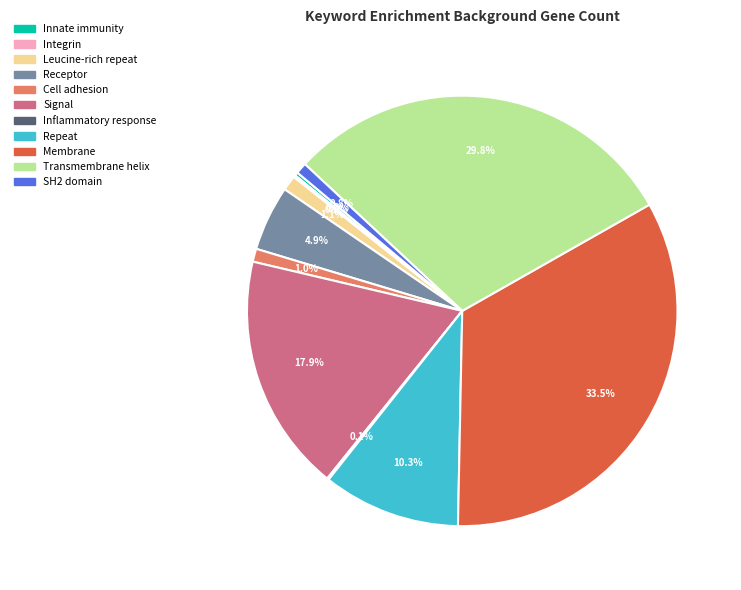

To the nearest percent, what is the difference between the largest and smallest slice percentages?

33%